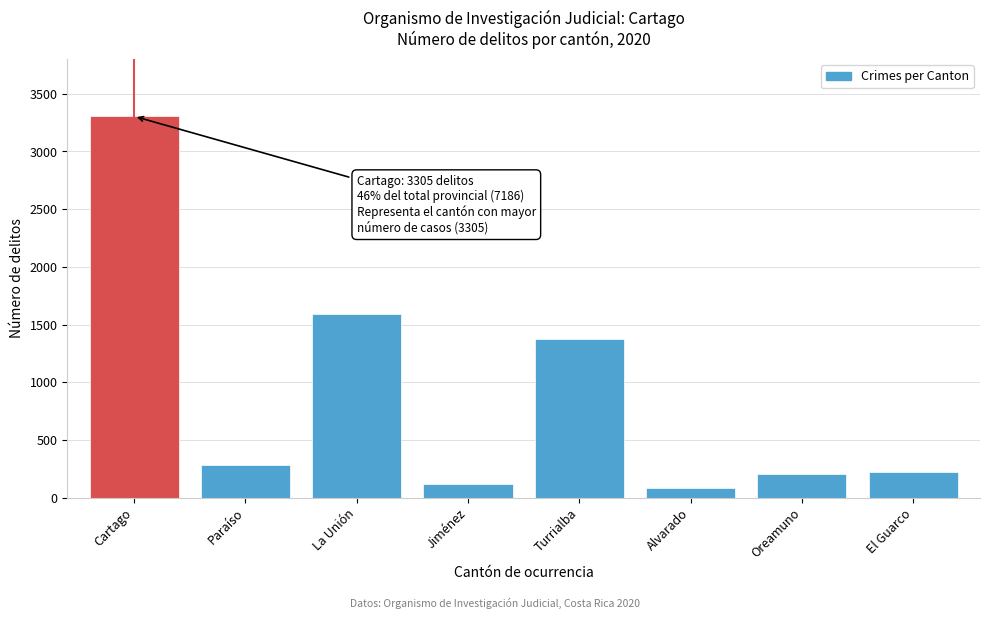

Reading right to left, transcribe all the data shown in this chart.

225	201	85	1374	117	1593	286	3305